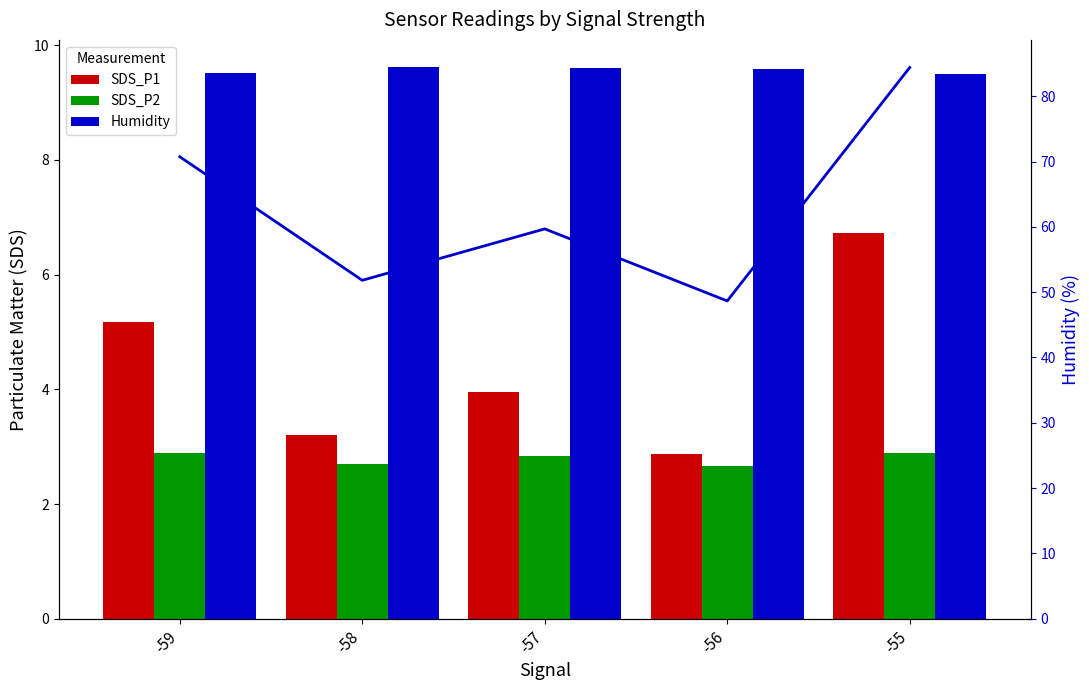

The SDS_P2 series shows 2.8 at -57. True or false?

True